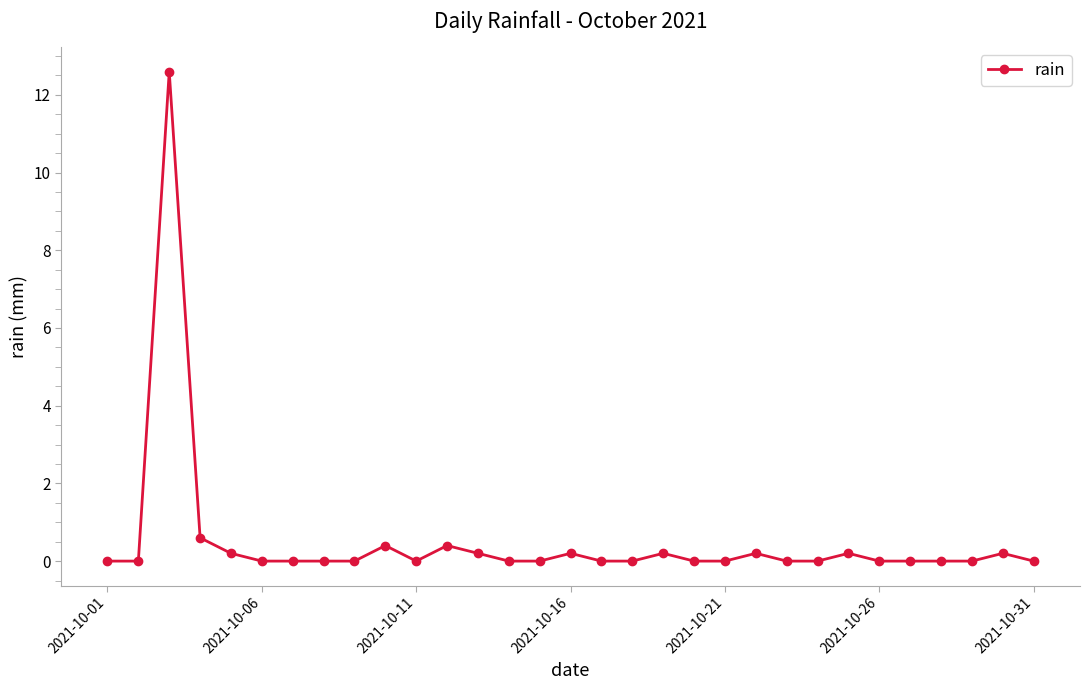

What is the maximum value shown in the chart?

12.6